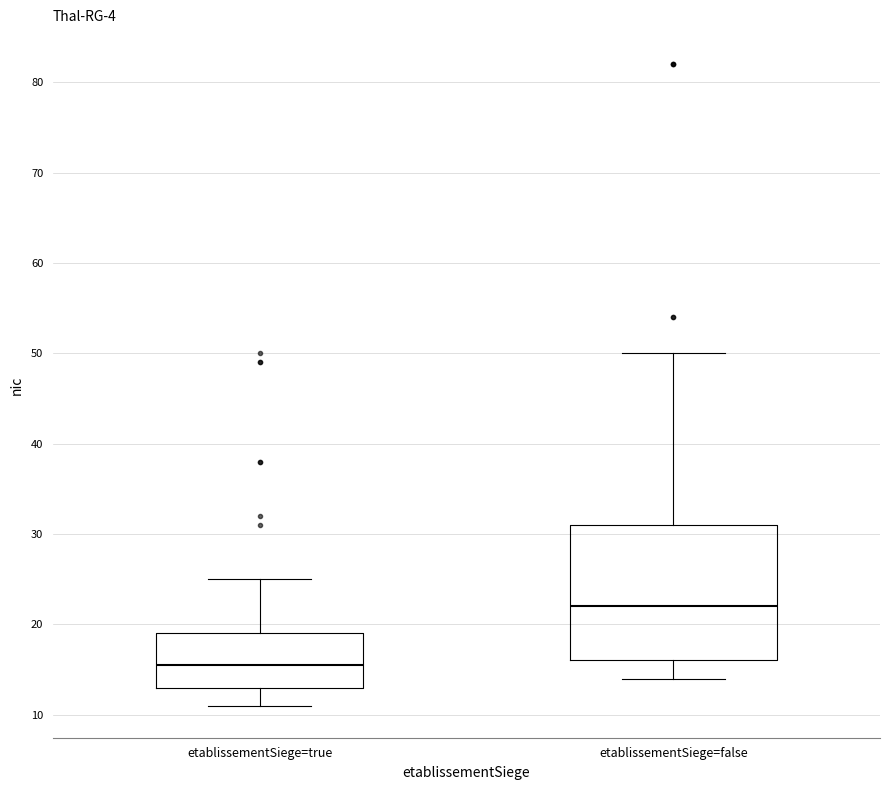

Reading left to right, transcribe this box plot: for each box, give where its median line is, the range the box spans, and where its two whiskers end, as read against the y-axis. The values are not printed on the chart, so give them approximately, as read against the axis.

etablissementSiege=true: median 16, box 13 to 19, whiskers 11 to 25
etablissementSiege=false: median 22, box 16 to 31, whiskers 14 to 50